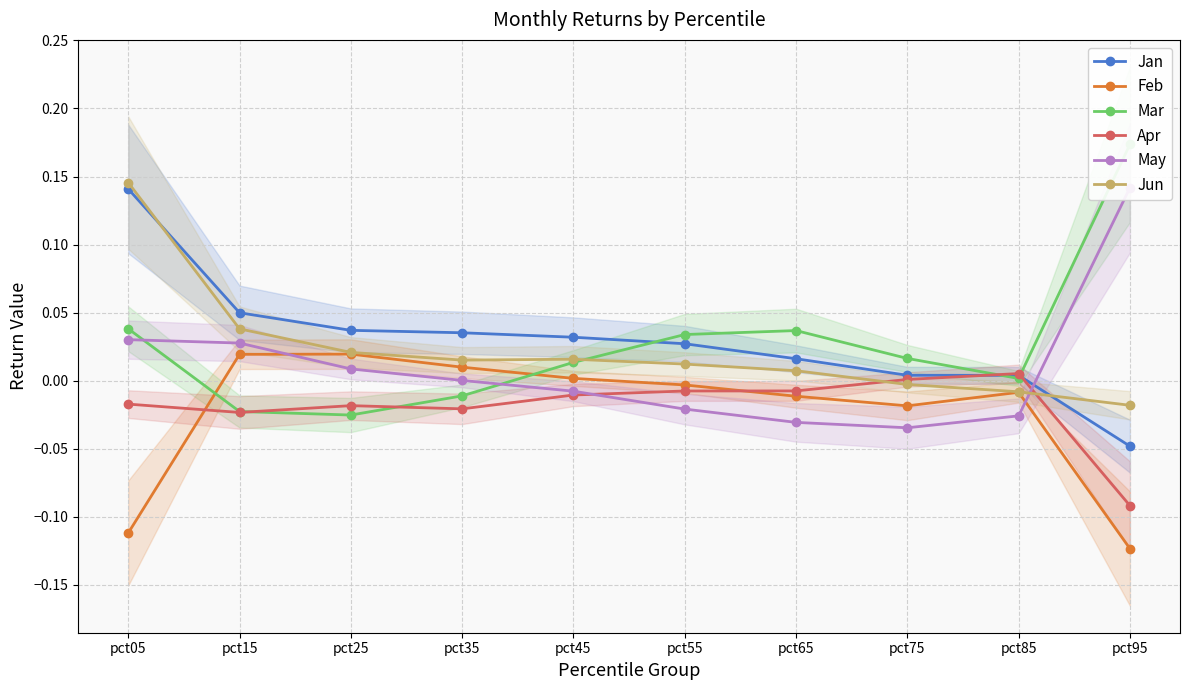

Which label corresponds to the smallest value in the chart?

pct95